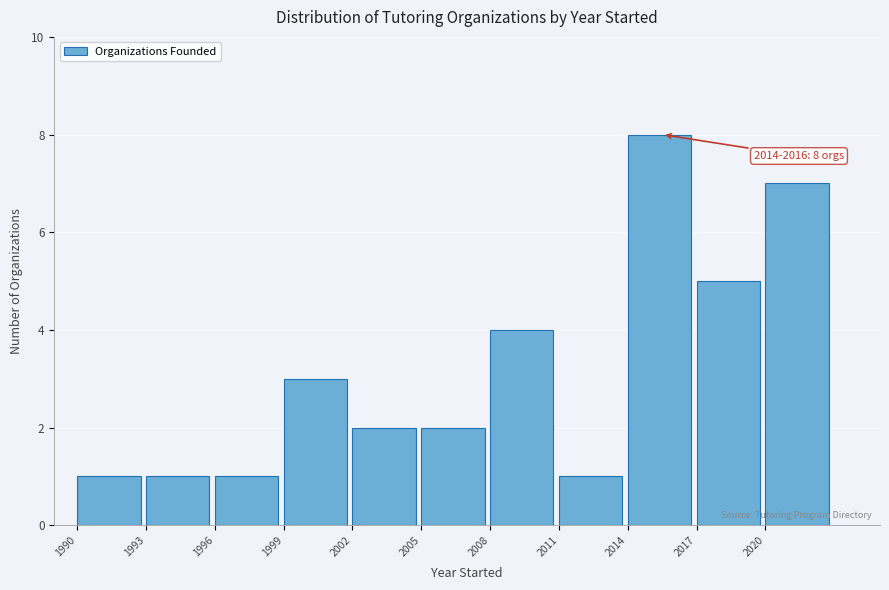

Over which range of the x-axis is the bar tallest?

2014 to 2017